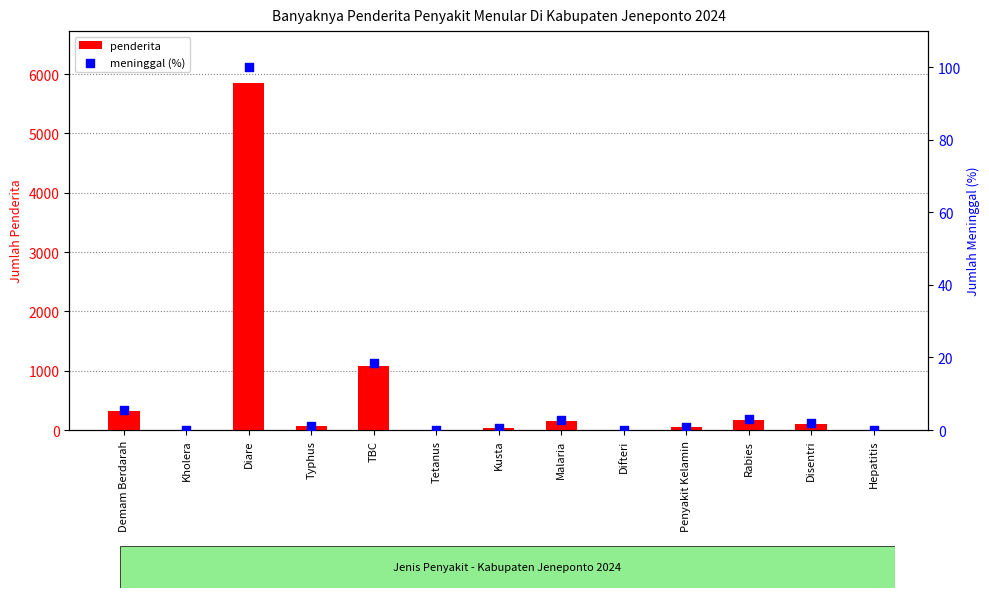

At which category is the sum across all series the highest?

Diare